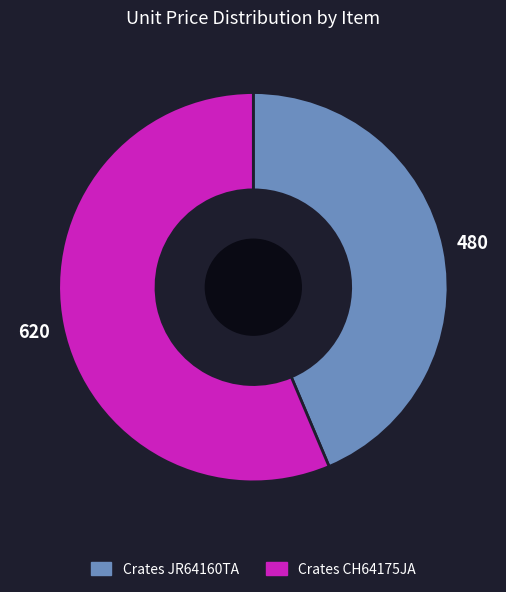

Is there any slice that represents more than half of the pie?

Yes